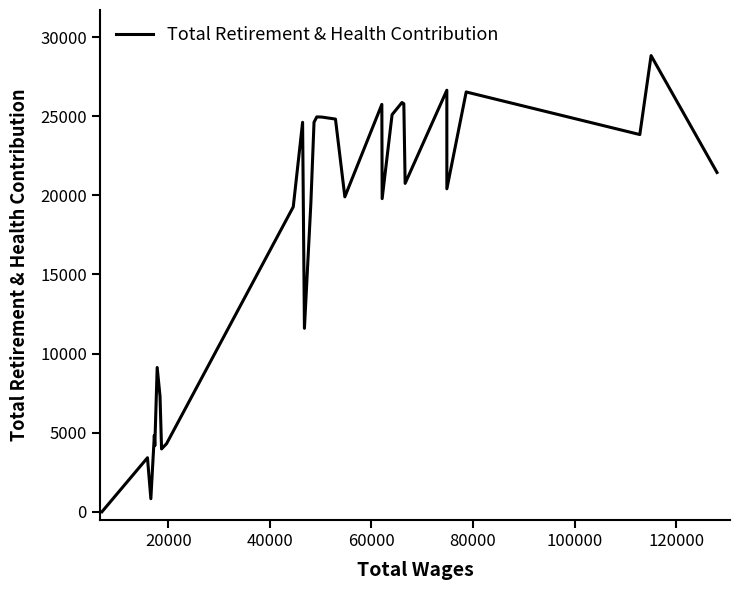

What is the greatest value displayed?

28836